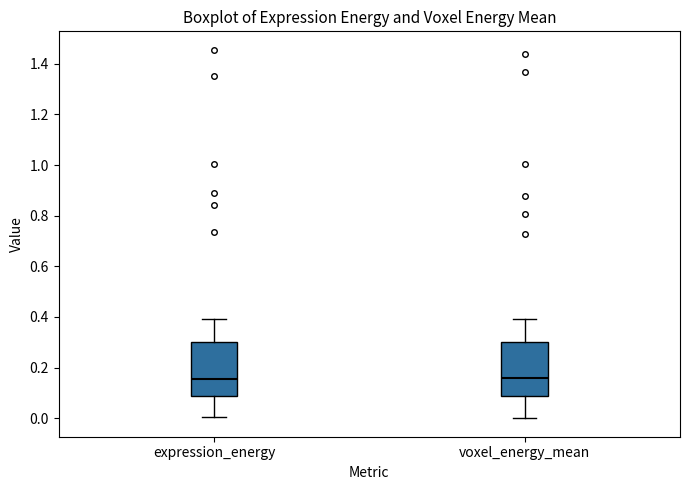

Reading left to right, read every box against the y-axis: the position of its median line, the range the box covers, and the ends of its whiskers. The values are not printed on the chart, so give them approximately, as read against the axis.

expression_energy: median 0.16, box 0.08 to 0.30, whiskers 0.00 to 0.40
voxel_energy_mean: median 0.16, box 0.08 to 0.30, whiskers 0.00 to 0.40